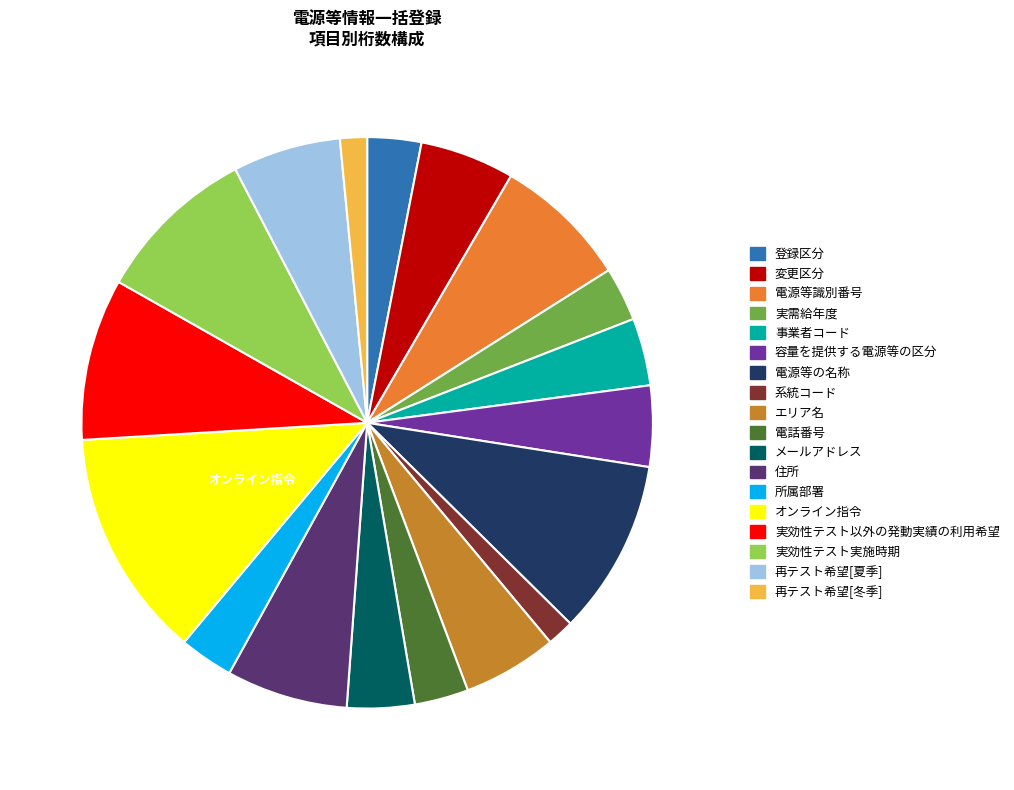

Which slice is the largest?

オンライン指令